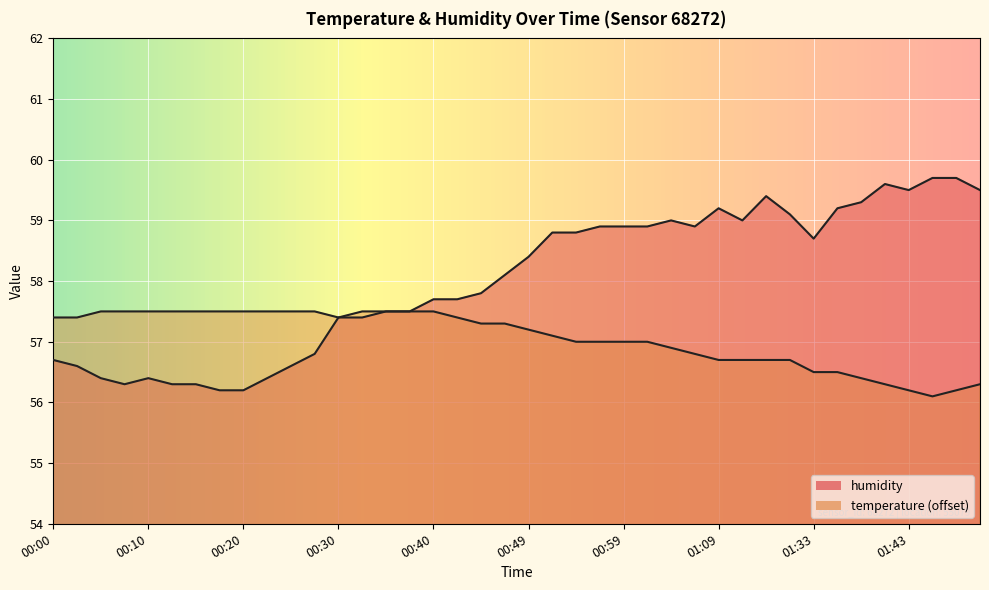

How many lines are shown in the chart?

2